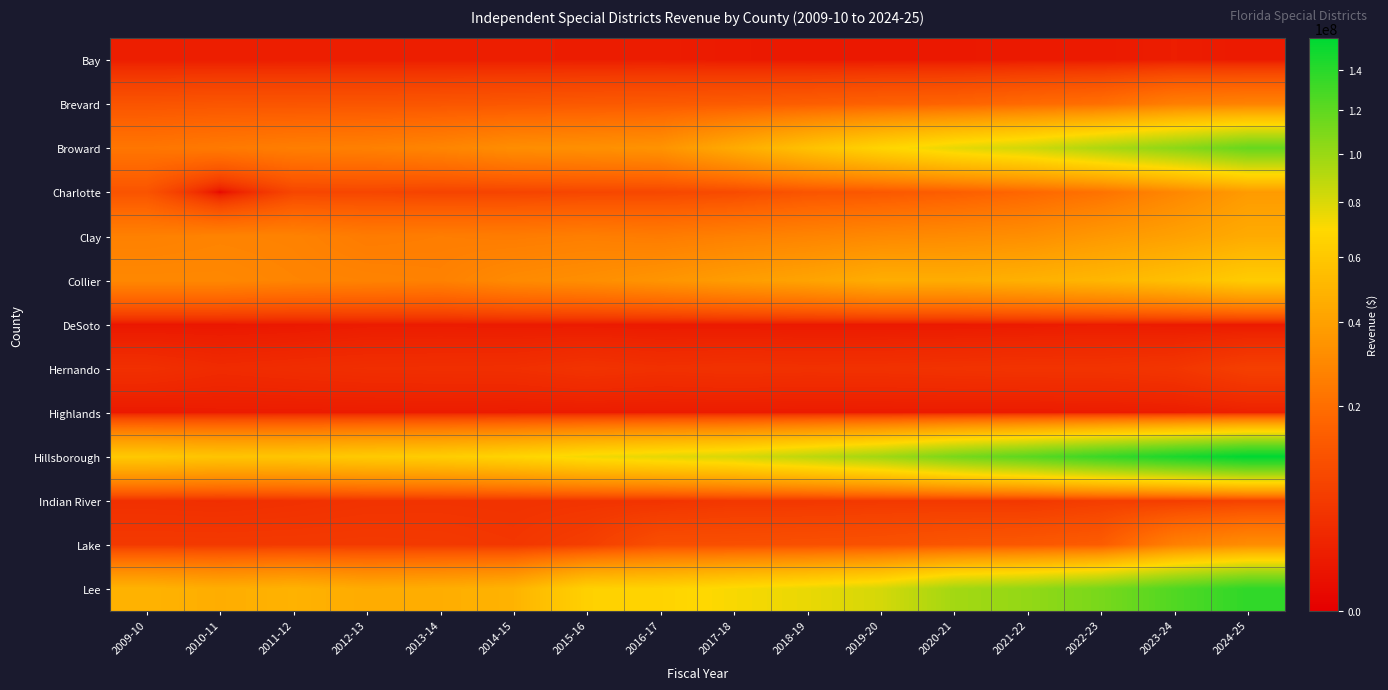

At which category is the sum across all series the highest?

2024-25